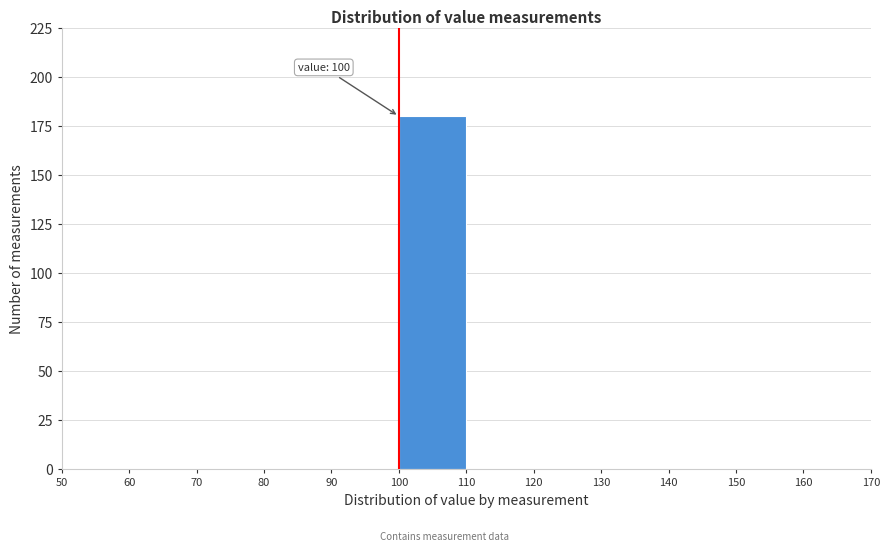

Over which range of the x-axis is the bar tallest?

100 to 110